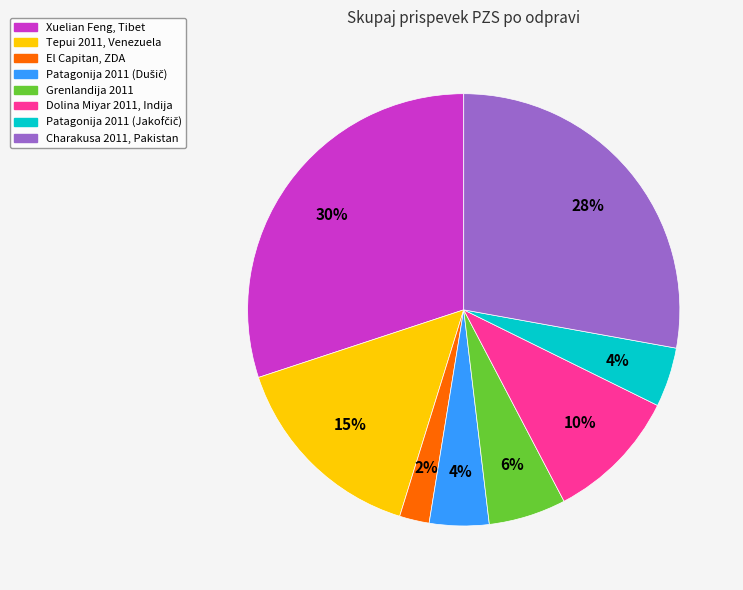

Combined, do Charakusa 2011, Pakistan and Xuelian Feng, Tibet account for over 50%?

Yes